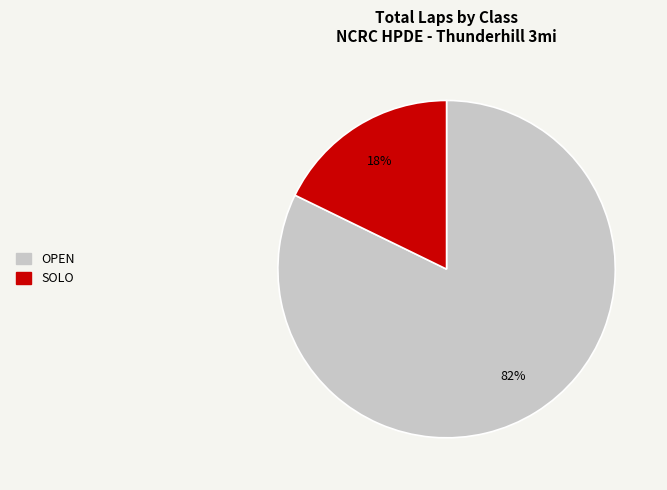

What percentage is the OPEN slice, to the nearest percent?

82%